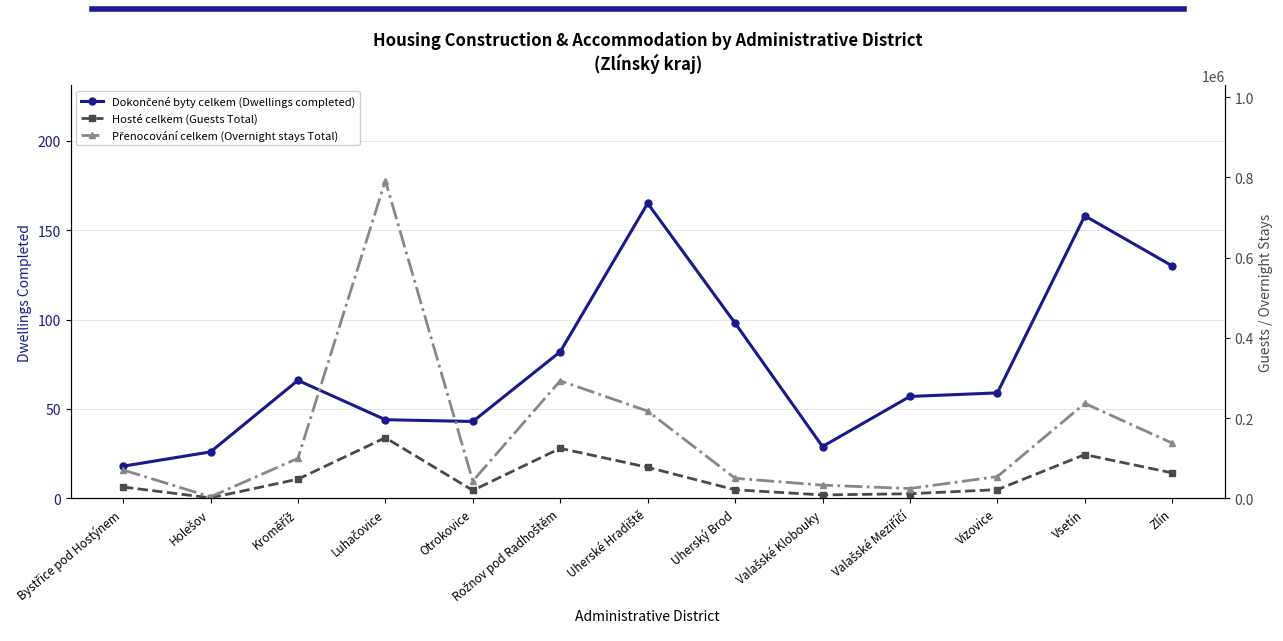

At which label does Přenocování celkem (Overnight stays Total) reach its minimum?

Holešov